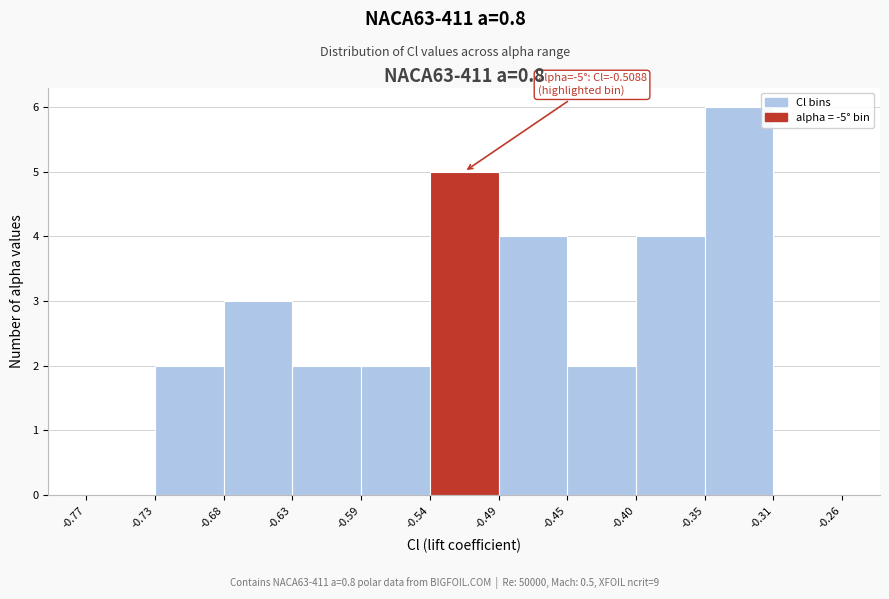

Over which range of the x-axis is the bar tallest?

-0.35 to -0.31